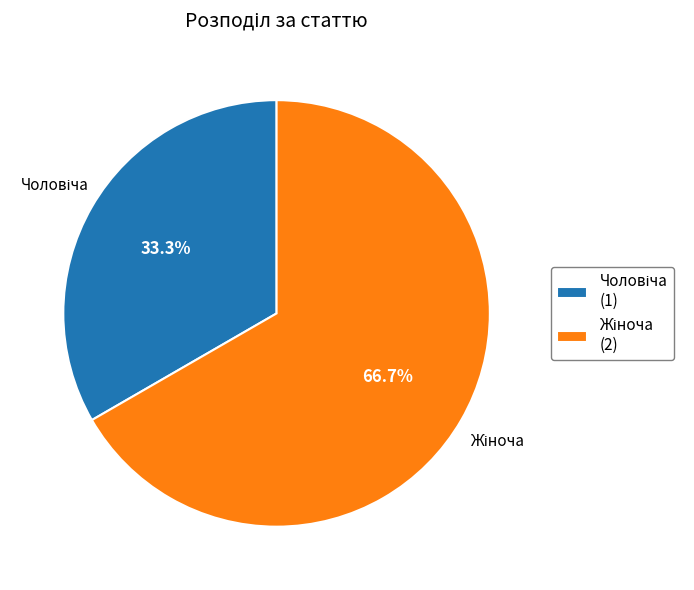

Does any single category account for the majority?

Yes